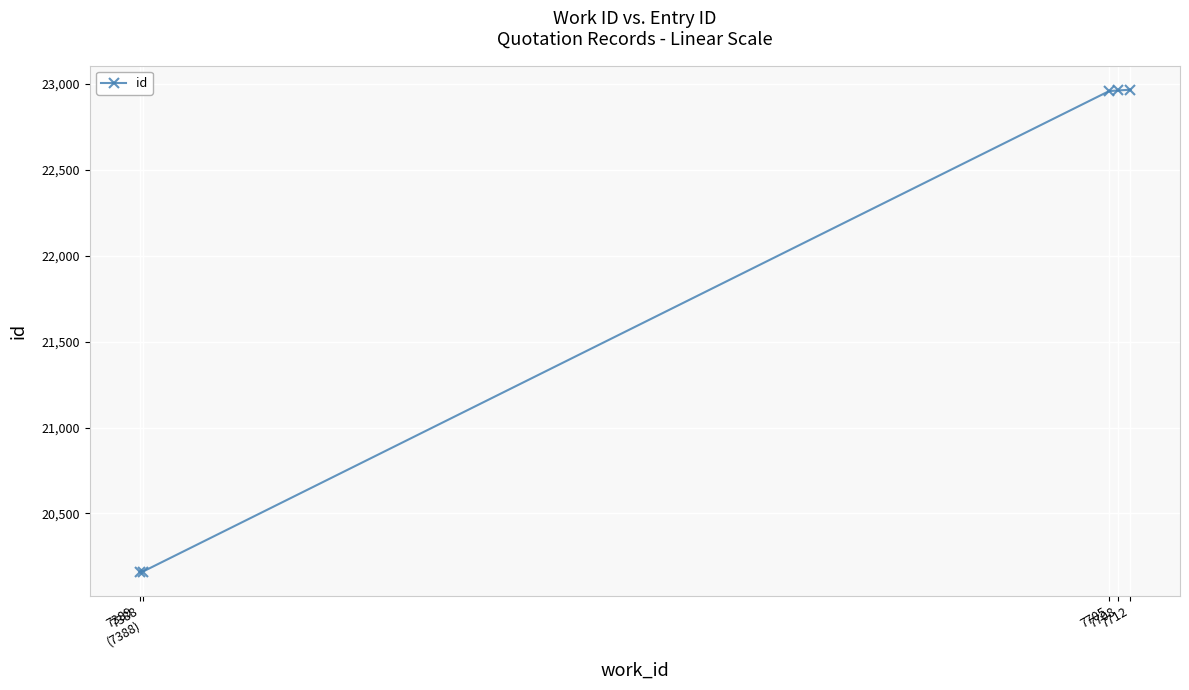

Reading left to right, extract all data points from this chart.

7388=20160	7389
(7388)=20161	7705=22959	7708=22963	7712=22967